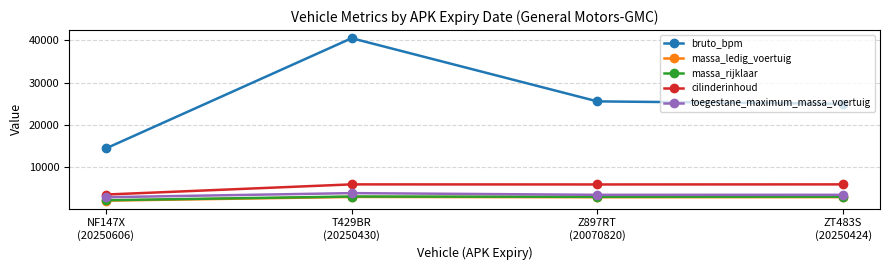

How many interior local peaks does the bruto_bpm series have?

1